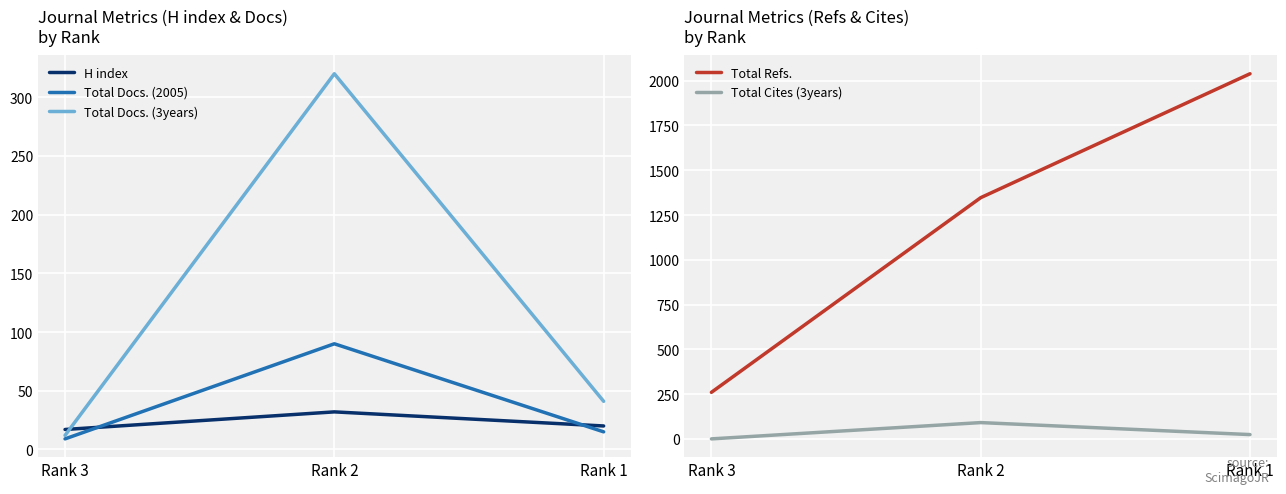

Which category has the highest value across all series?

Rank 1